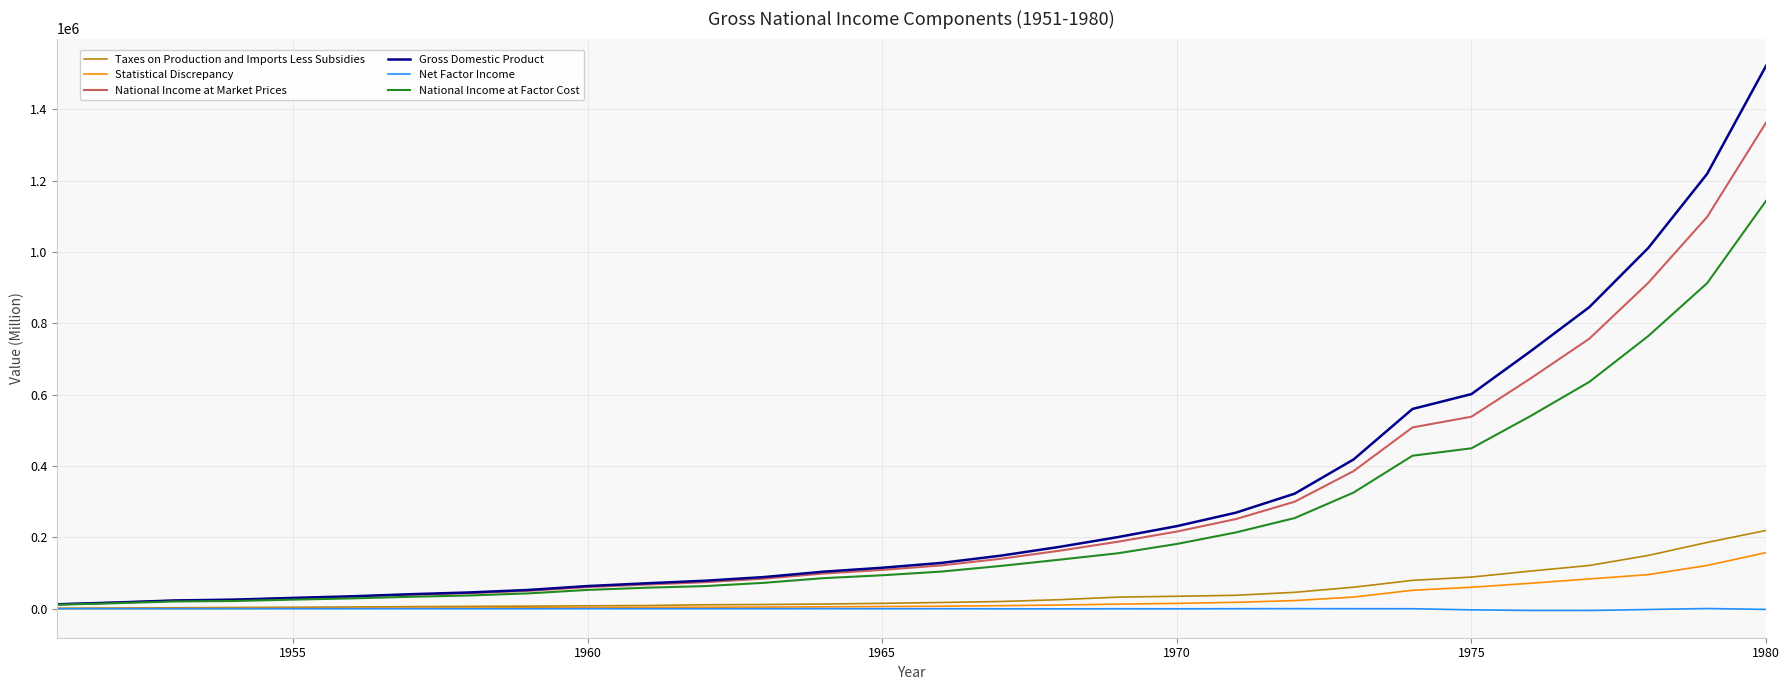

Which series has the widest spread of values?

Gross Domestic Product